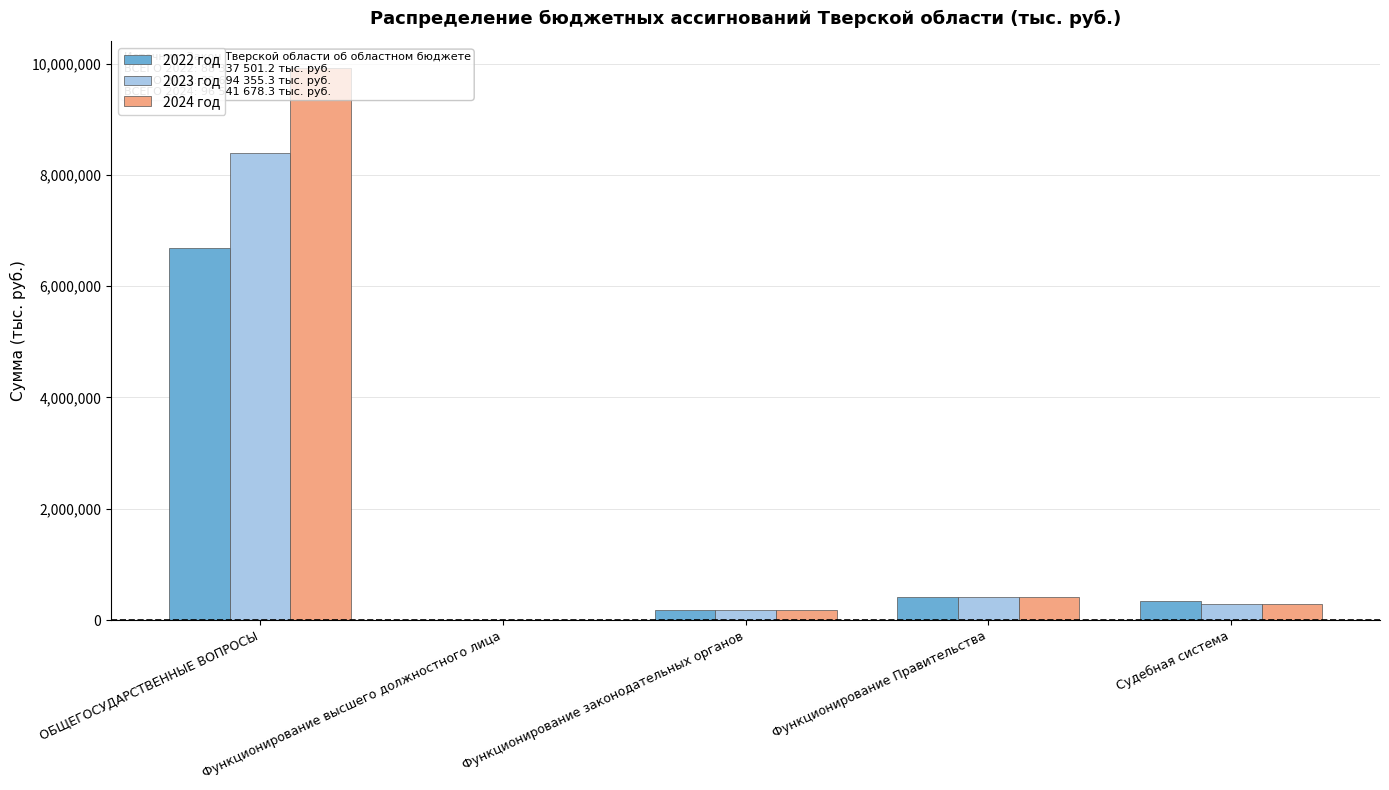

True or false: 2022 год has a value of 185369.5 at Функционирование законодательных органов.

True